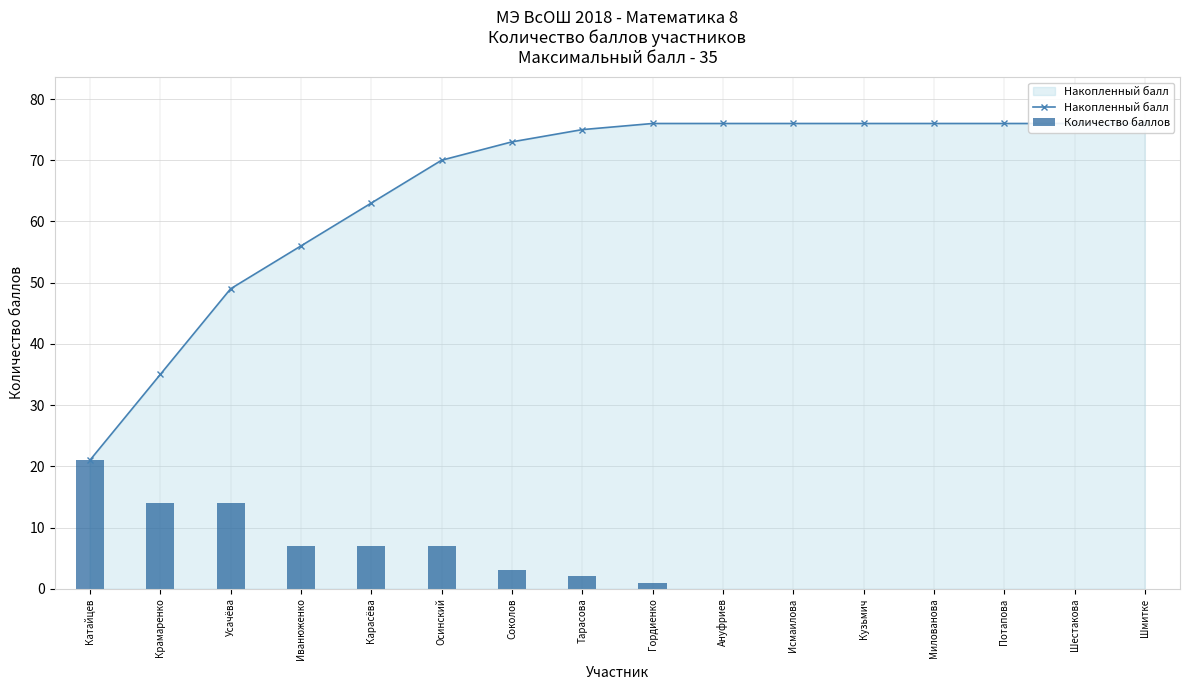

Which category has the lowest value across all series?

Ануфриев